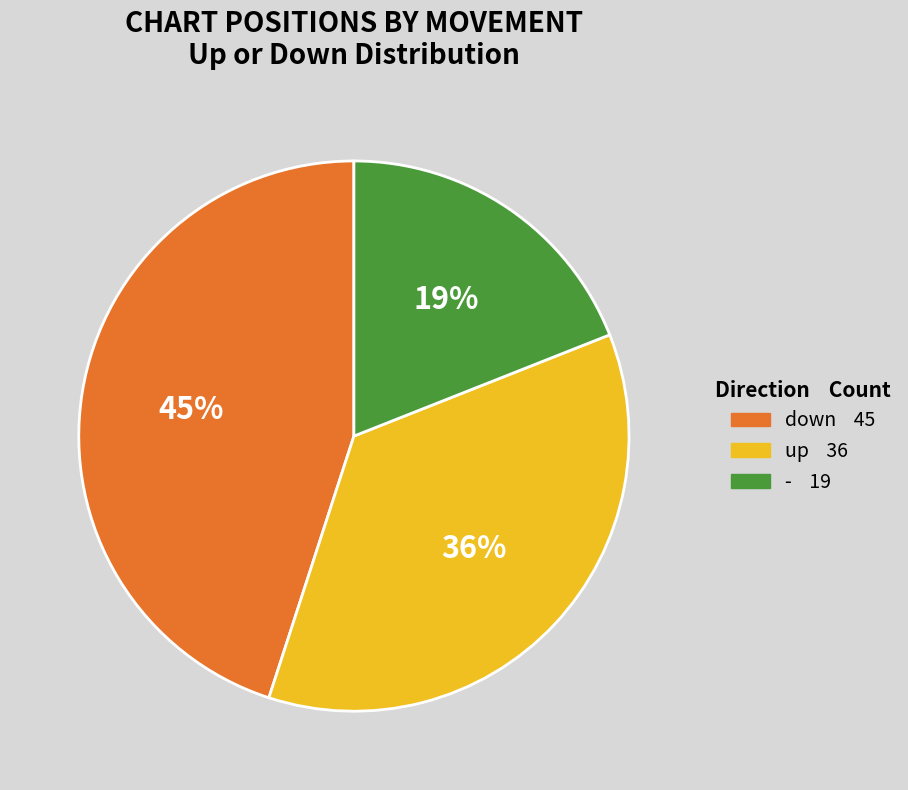

Does up represent more than half of the total?

No